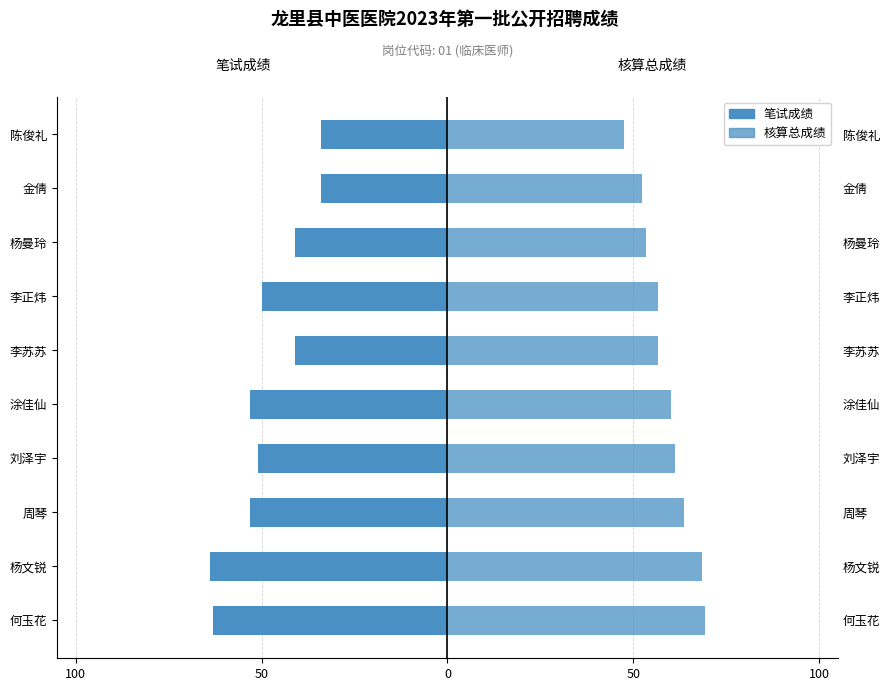

Where does the 笔试成绩 series first go above -50?

李苏苏